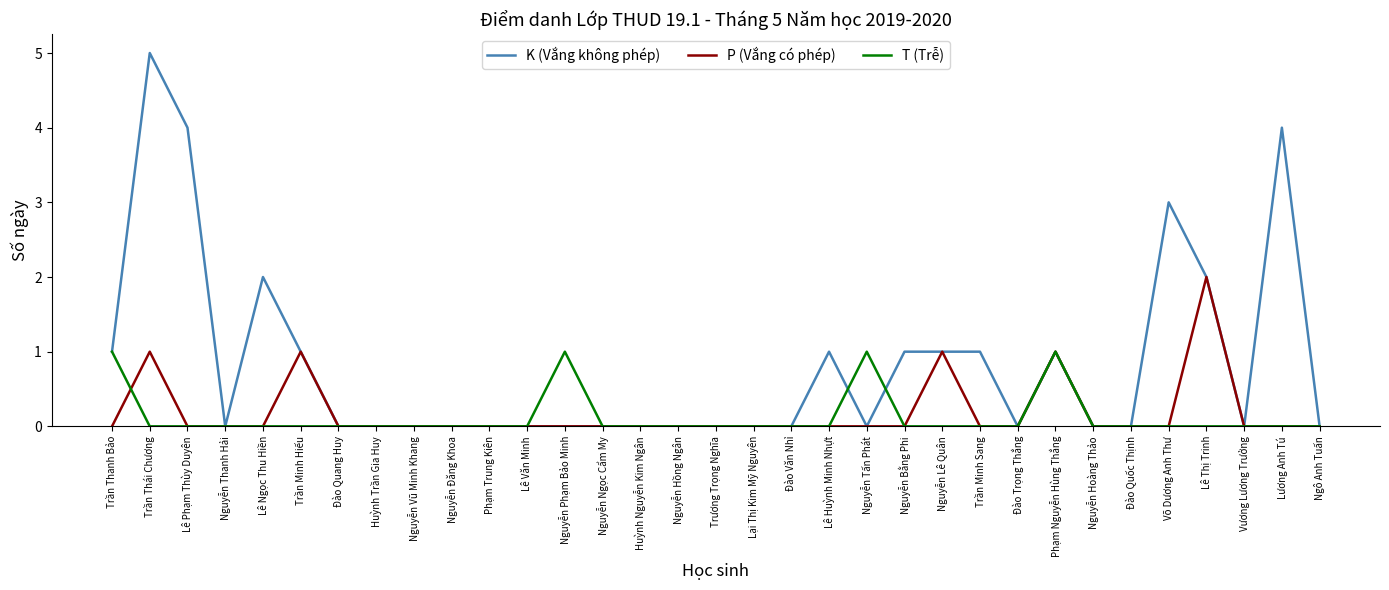

Which series has the largest total across all categories?

K (Vắng không phép)